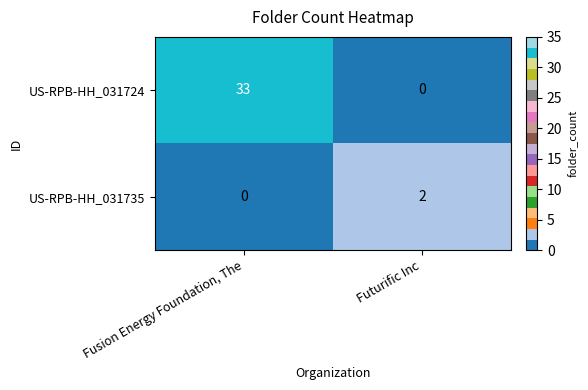

What is the spread (max minus min) of values at Fusion Energy Foundation, The?

33